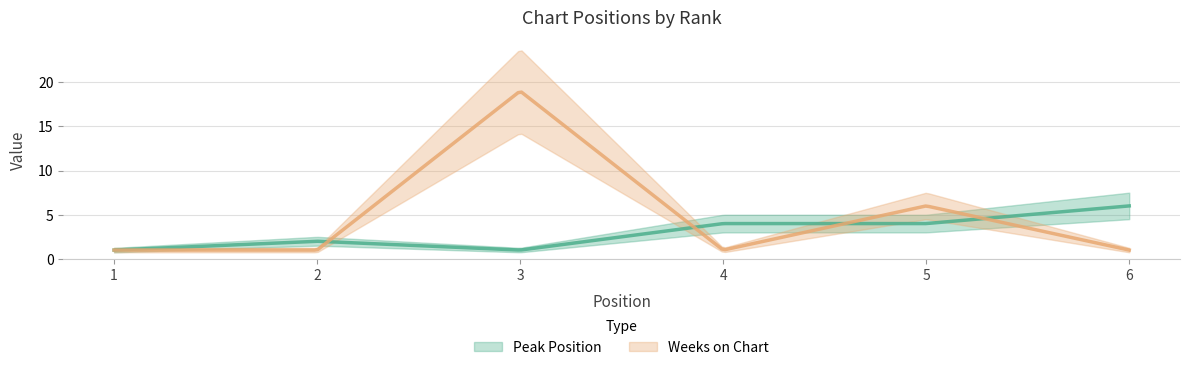

Reading right to left, list all the values displayed in this chart.

Peak Position: 6=6	5=4	4=4	3=1	2=2	1=1
Weeks on Chart: 6=1	5=6	4=1	3=19	2=1	1=1